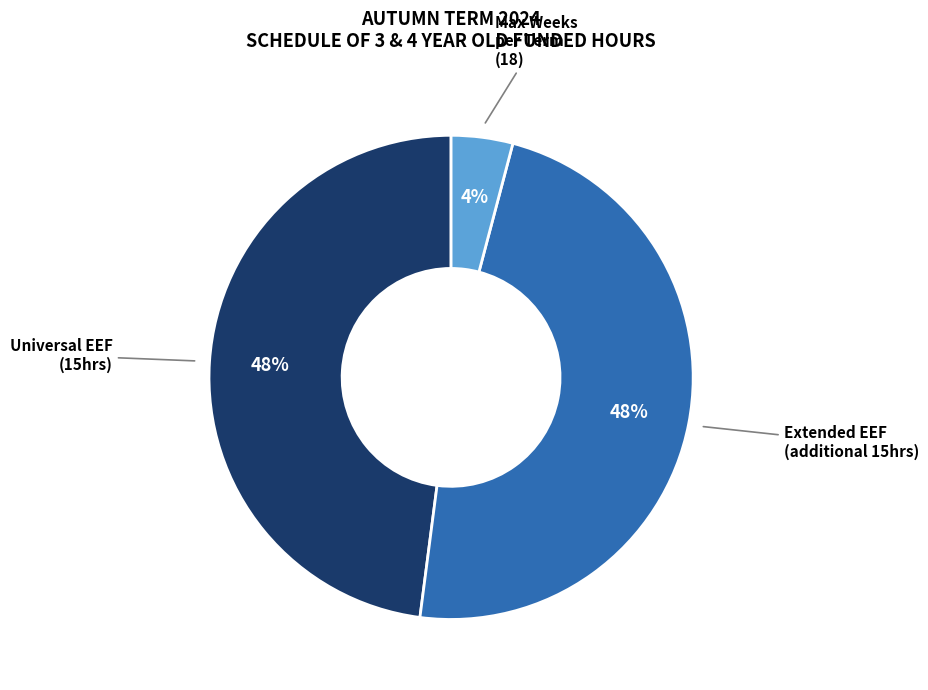

Which category has the smallest portion of the pie?

Max Weeks per Term (18)